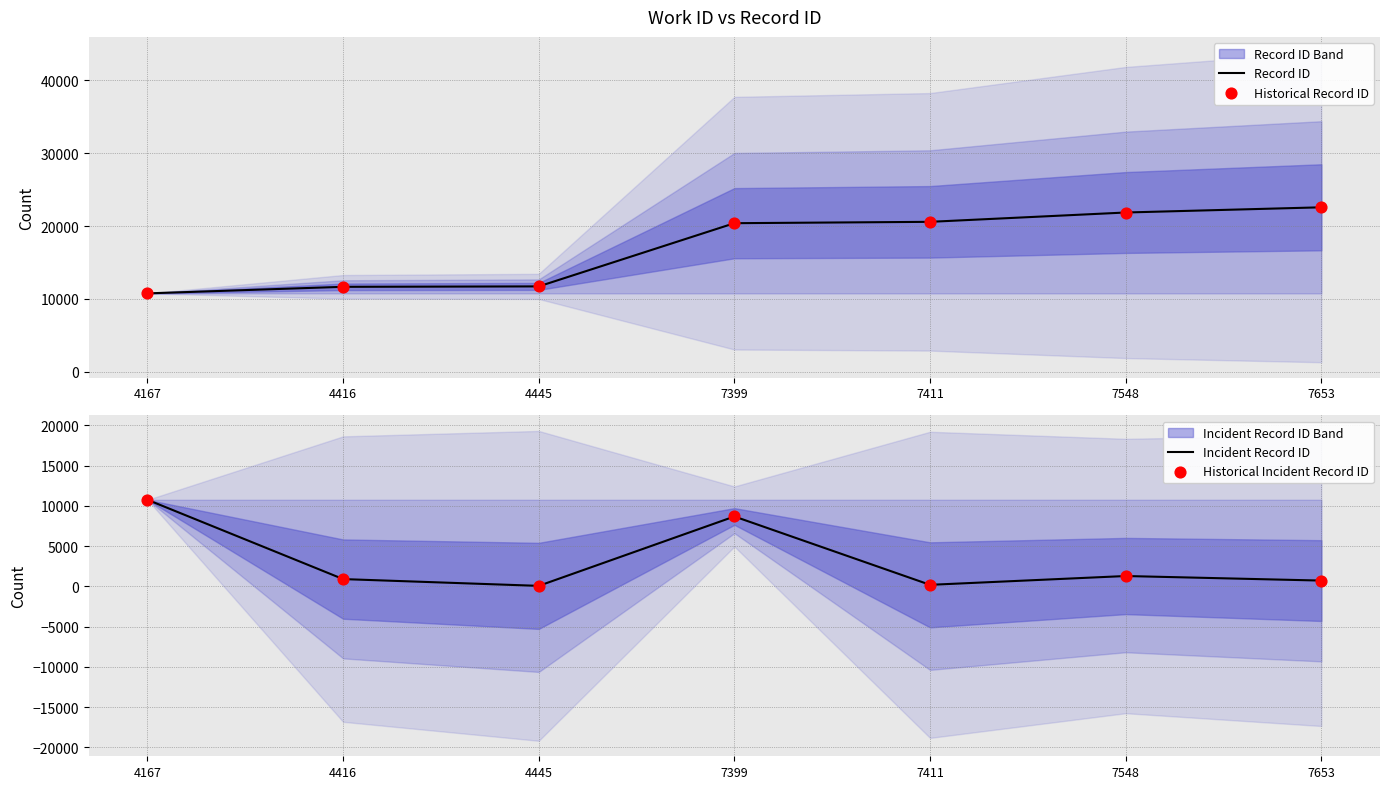

What are all the series names shown in the legend?

Record ID, Historical Record ID, Incident Record ID, Historical Incident Record ID